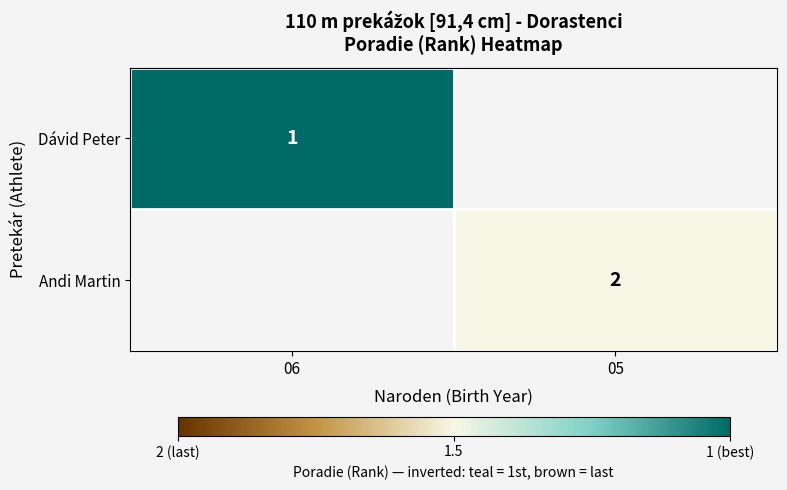

Which category has the lowest value across all series?

05